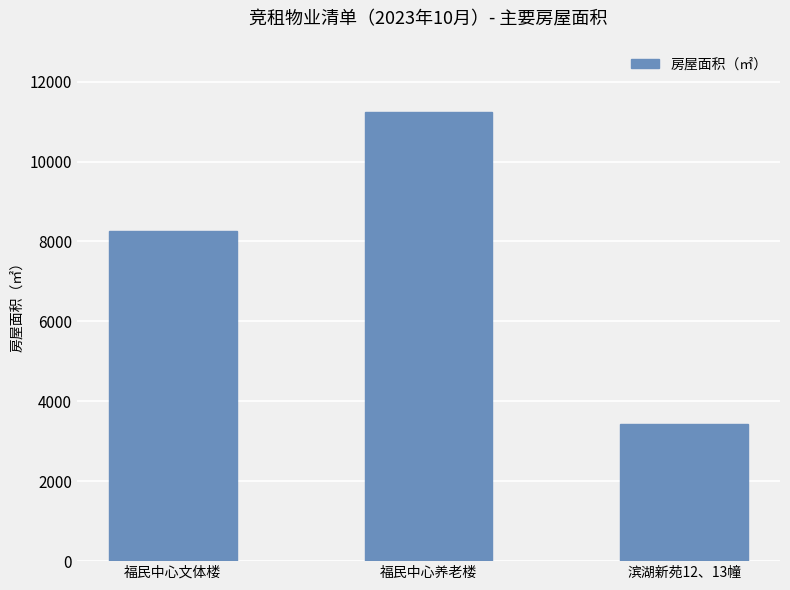

What is the label of the 2nd bar from the right?

福民中心养老楼